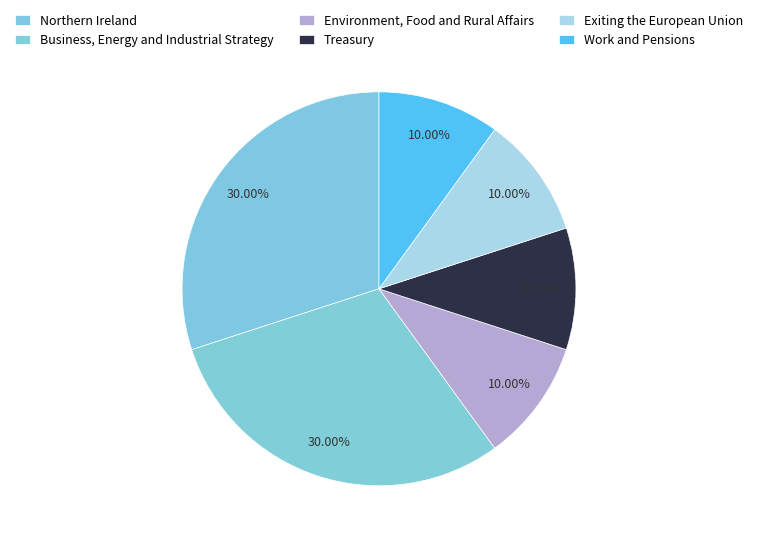

How many segments does this pie chart have?

6